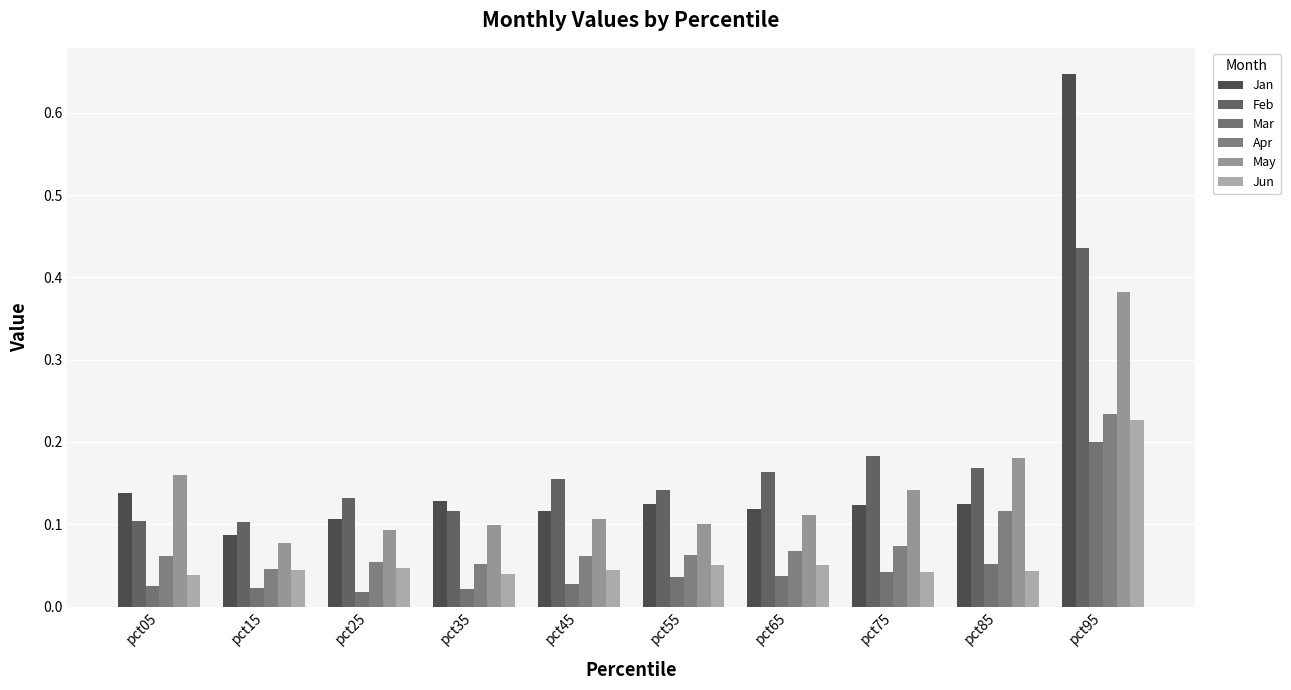

At which category is the sum across all series the highest?

pct95